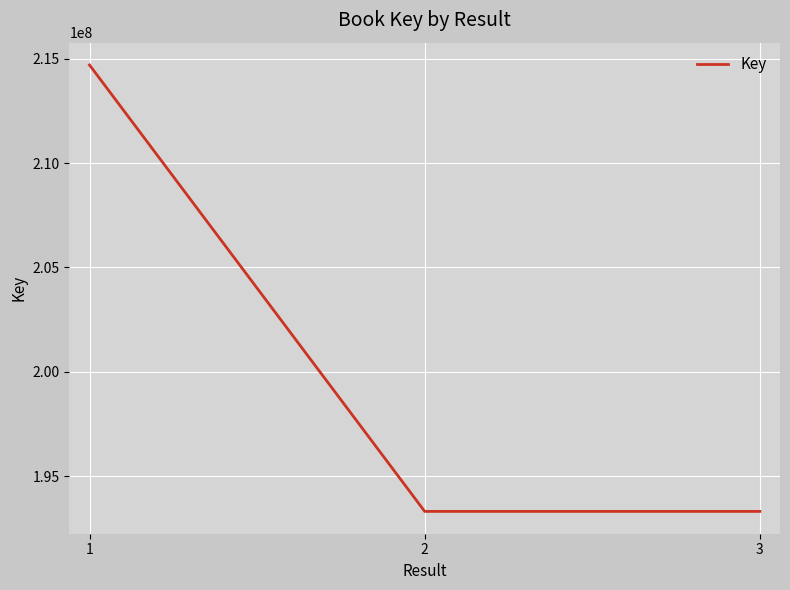

The value at 1 is 373399192. True or false?

False